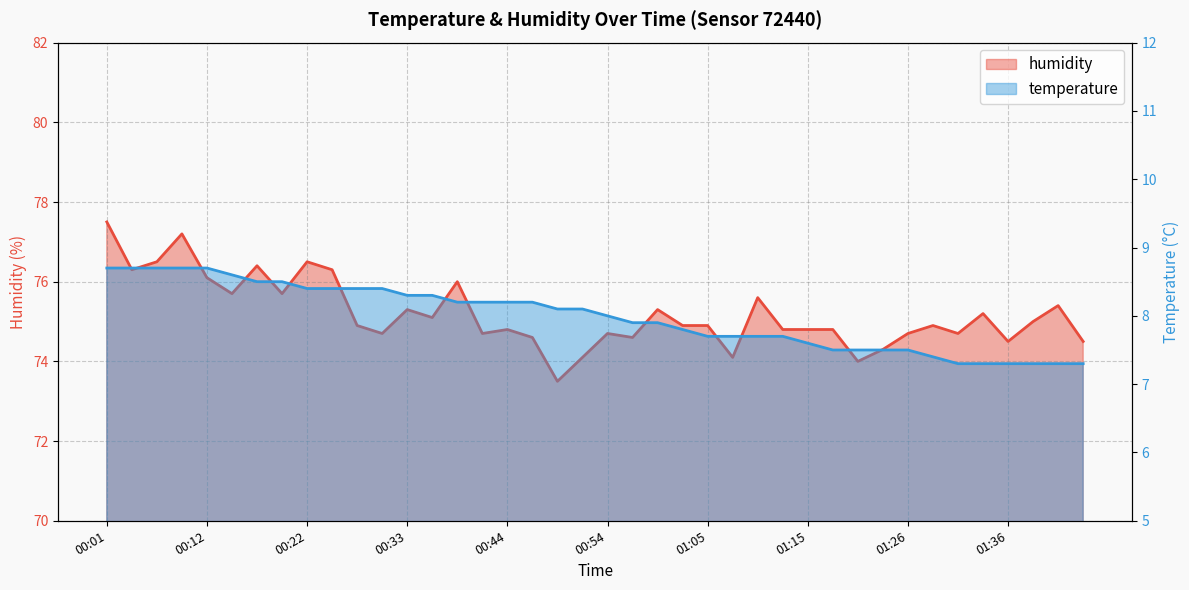

At which label does humidity first exceed 74?

00:01